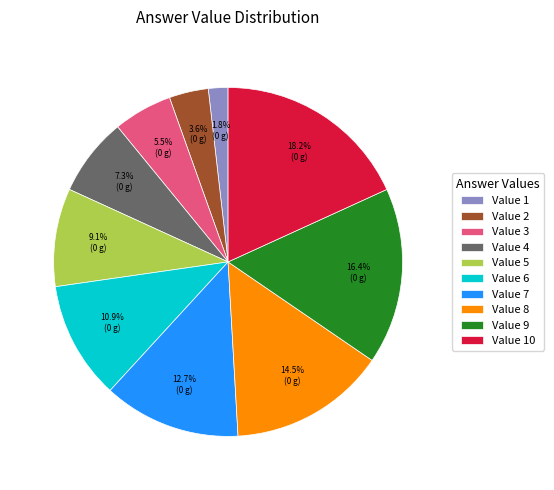

Rank the categories by value from highest to lowest.

Value 10, Value 9, Value 8, Value 7, Value 6, Value 5, Value 4, Value 3, Value 2, Value 1